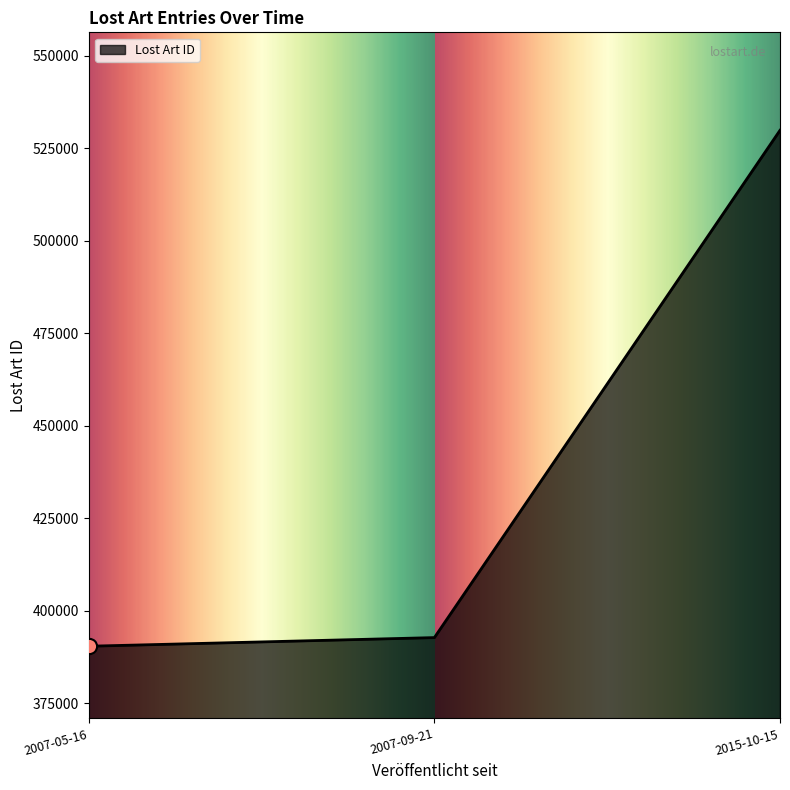

What is the change in value from 2007-09-21 to 2015-10-15?

+137175